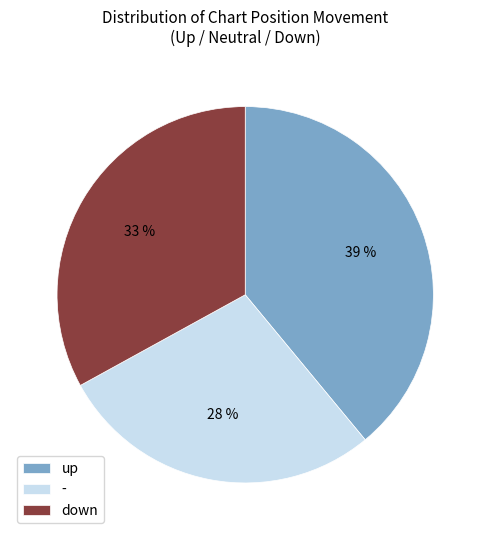

Approximately how many times larger is the value at down compared to up?

0.8